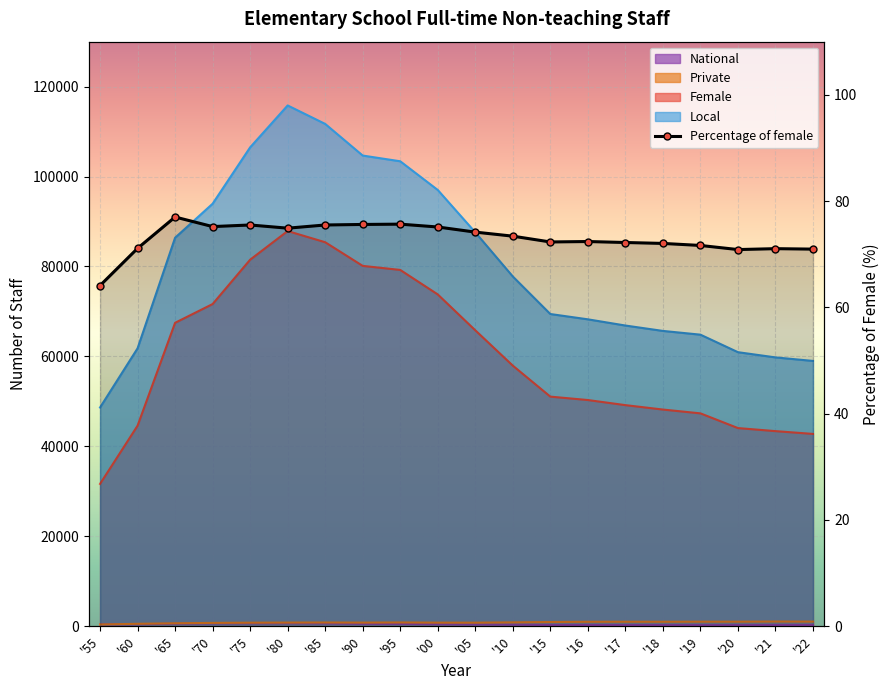

What is the label of the 19th point from the right?

'60